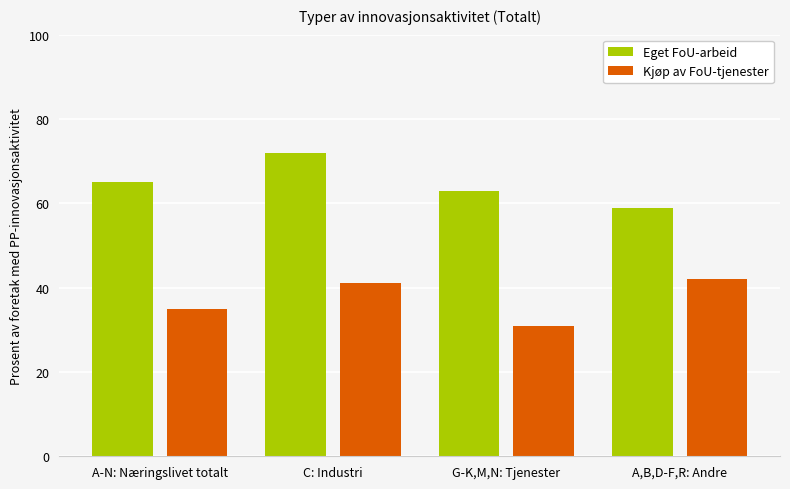

Which label corresponds to the largest value in the chart?

C: Industri